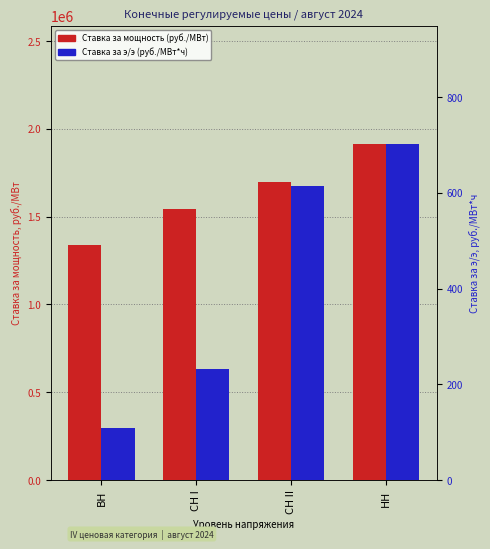

Is it true that Ставка за э/э (руб./МВт*ч) equals 1089.5 at НН?

False